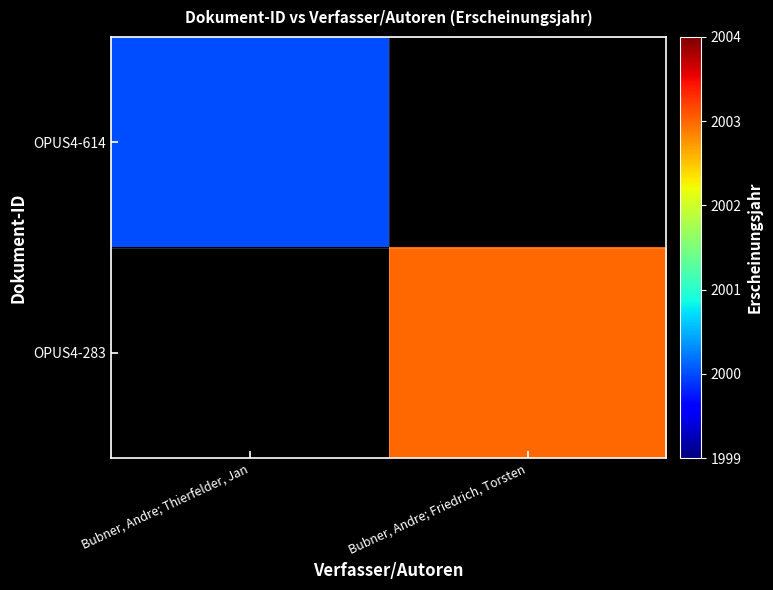

At Bubner, Andre; Thierfelder, Jan, list the series in order from largest to smallest.

OPUS4-614, OPUS4-283